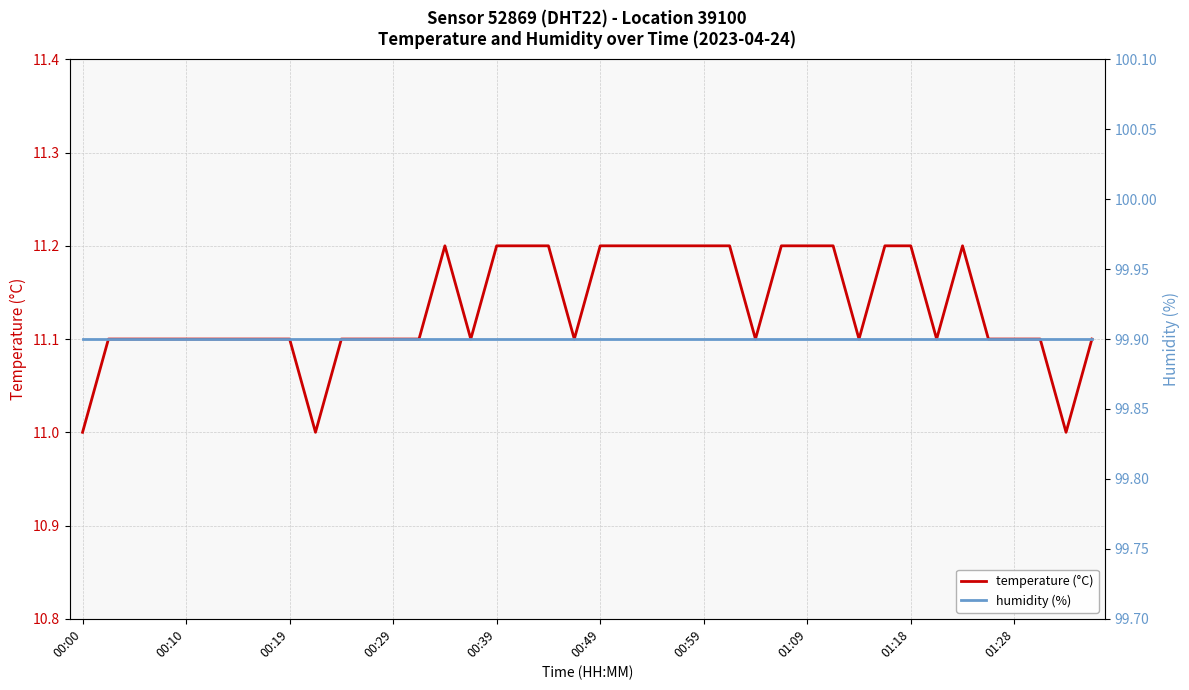

How many series are shown in this chart?

2